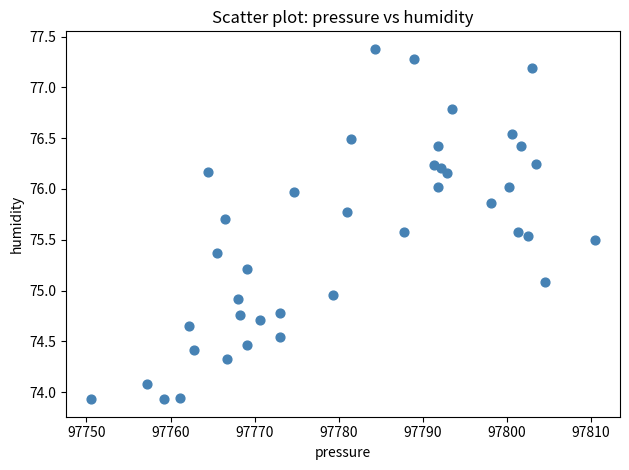

What is the range of X values (max minus min)?

59.9